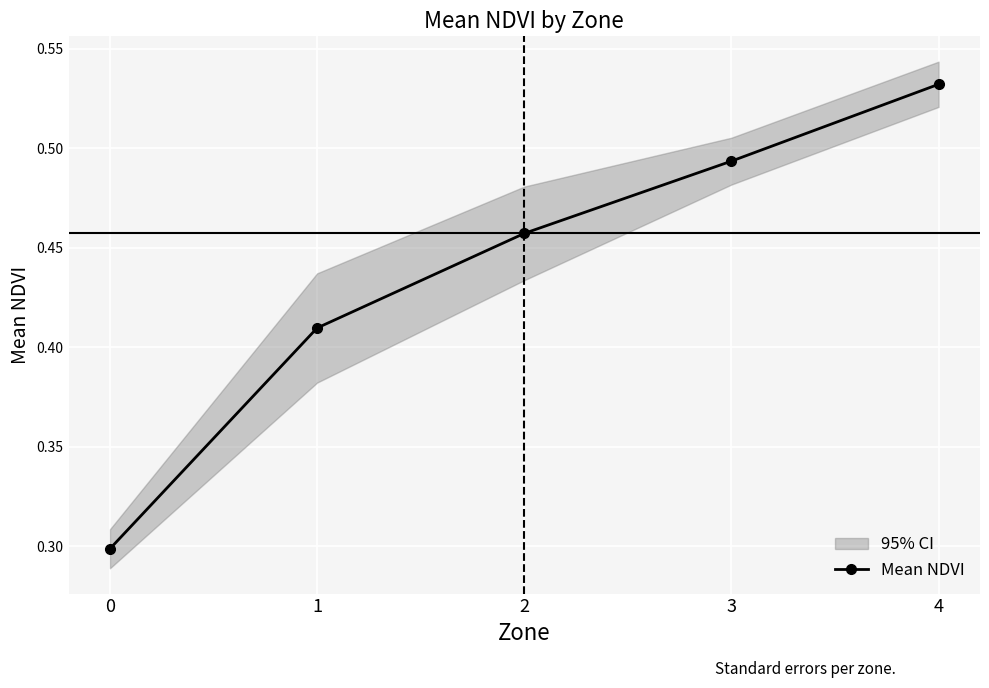

What is the approximate value at 0?

0.3